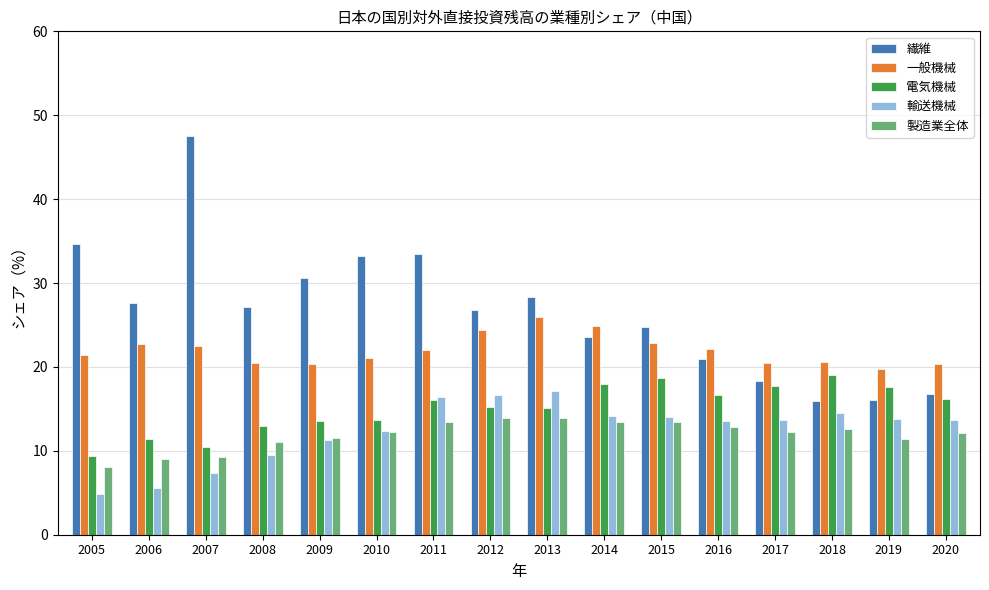

What is the smallest value displayed?

4.8